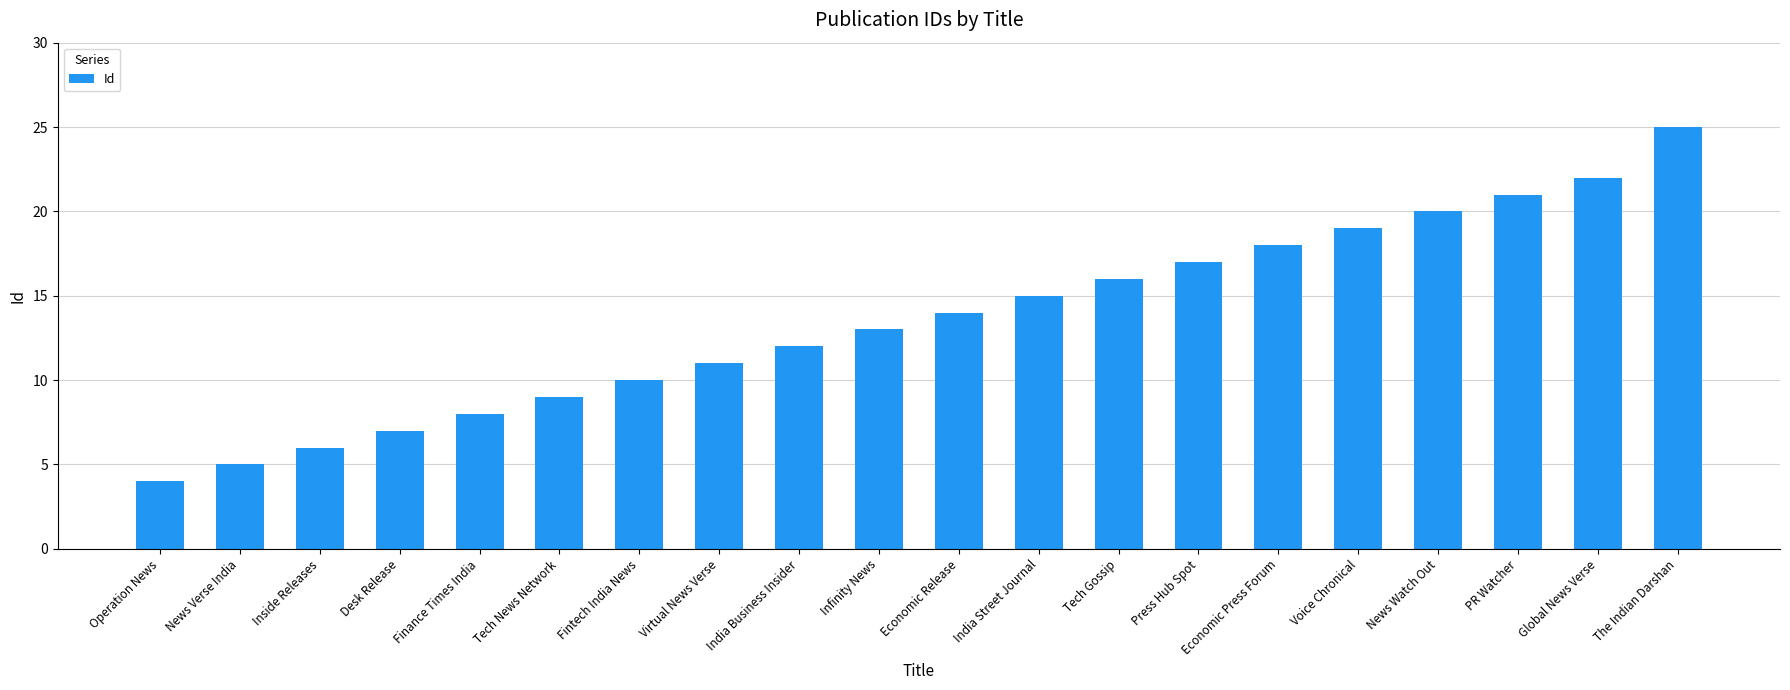

What is the sum of all values?

272